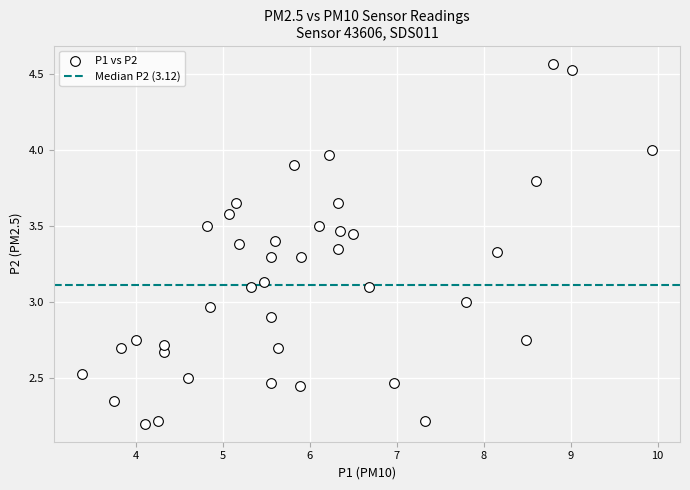

What is the range of X values (max minus min)?

6.5